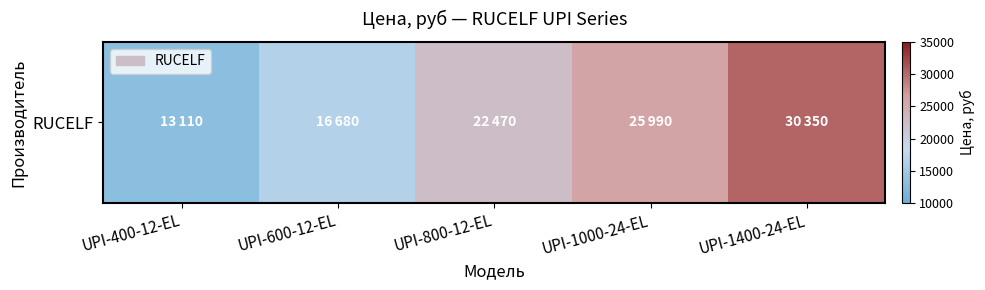

Rank the categories by value from highest to lowest.

UPI-1400-24-EL, UPI-1000-24-EL, UPI-800-12-EL, UPI-600-12-EL, UPI-400-12-EL